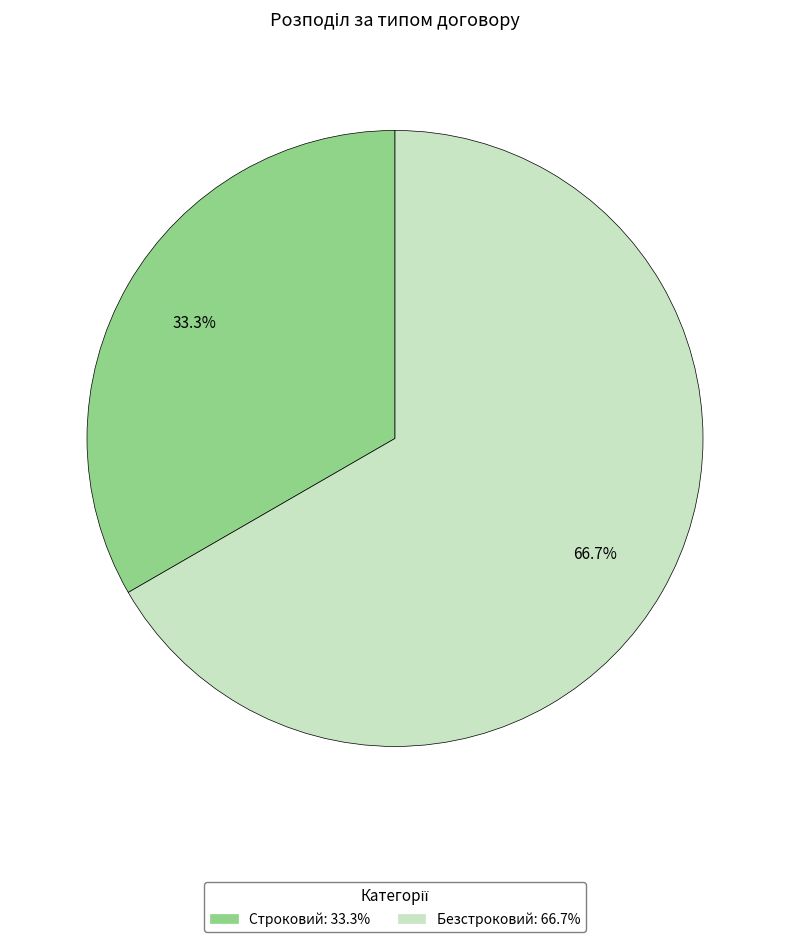

Rank the categories by value from lowest to highest.

Строковий, Безстроковий